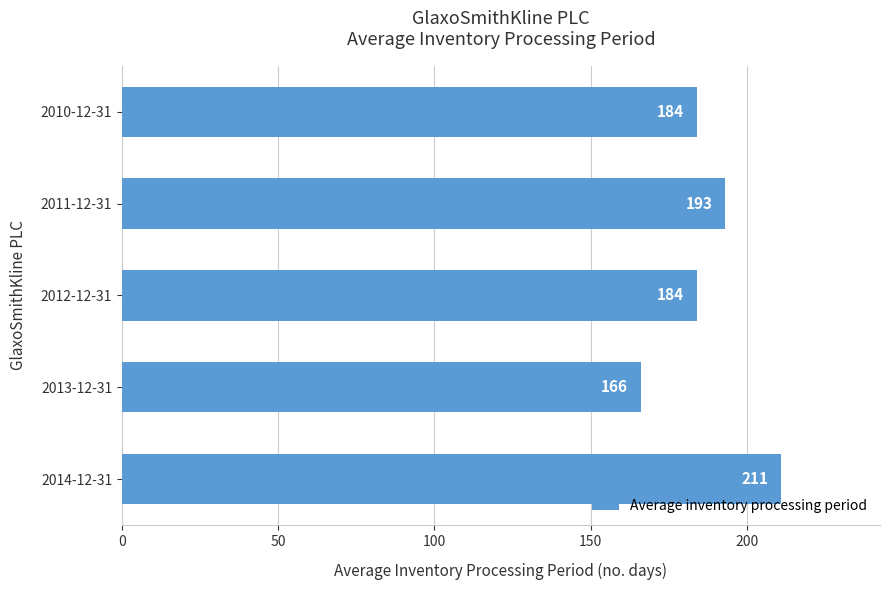

Reading bottom to top, what are all the values shown in this chart?

2014-12-31=211	2013-12-31=166	2012-12-31=184	2011-12-31=193	2010-12-31=184